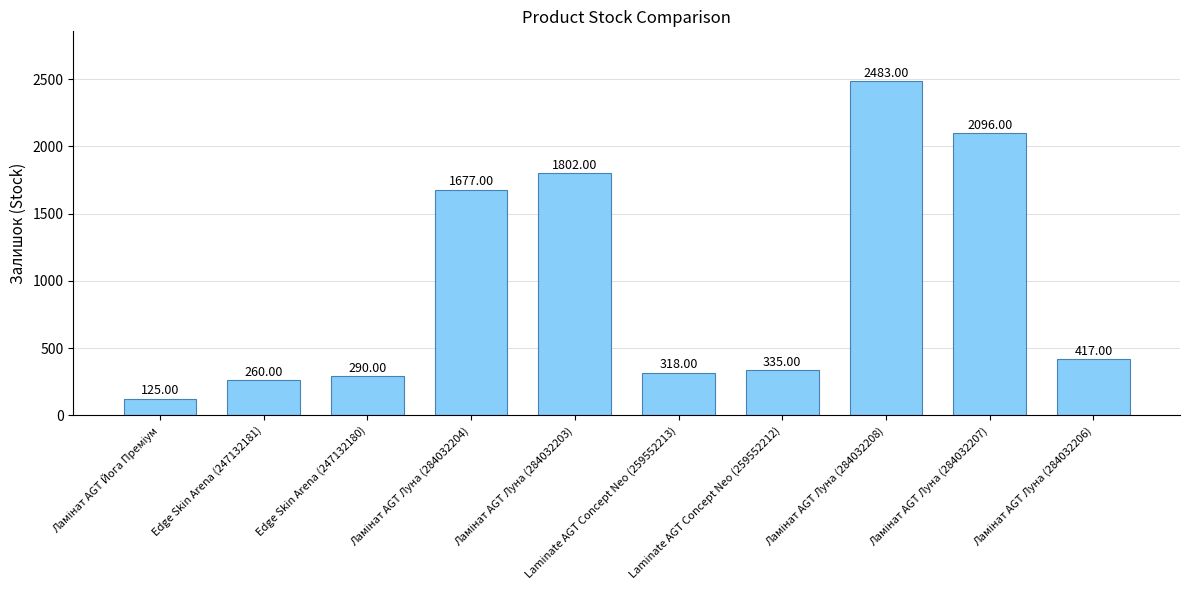

What is the difference between the maximum and minimum values?

2358